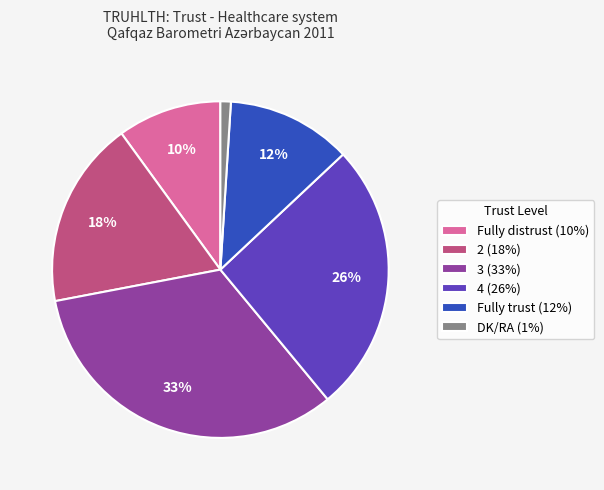

Count the number of slices in the pie.

6